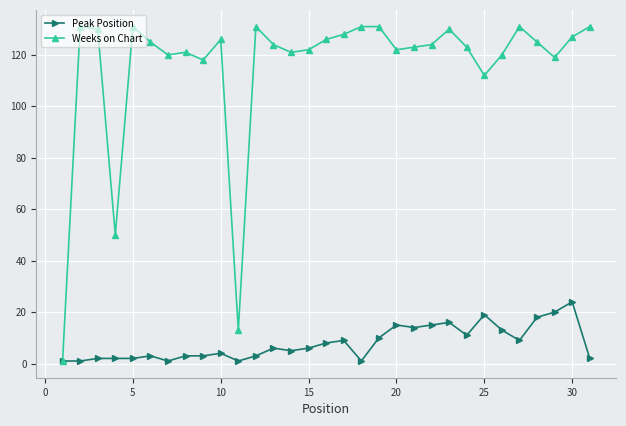

How many lines are shown in the chart?

2